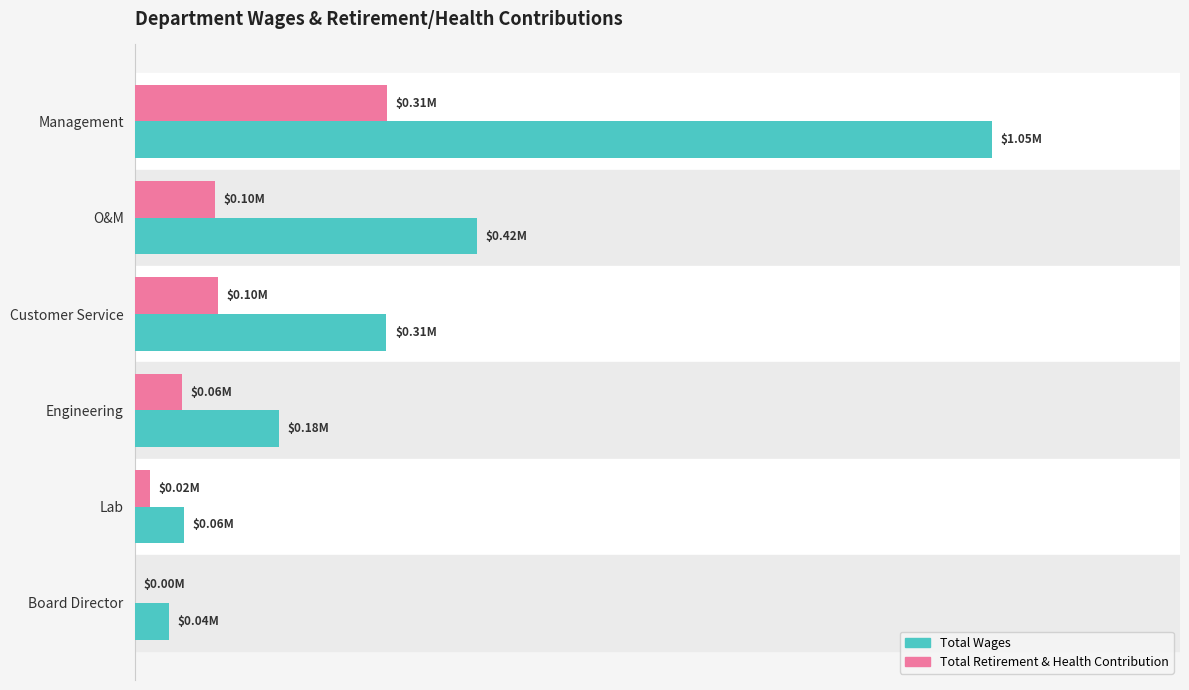

What are all the series names shown in the legend?

Total Wages, Total Retirement & Health Contribution